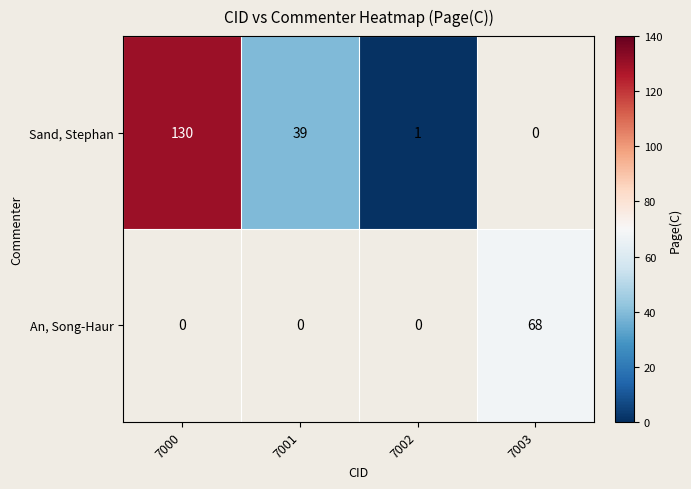

The value of Sand, Stephan at 7002 is 2. True or false?

False